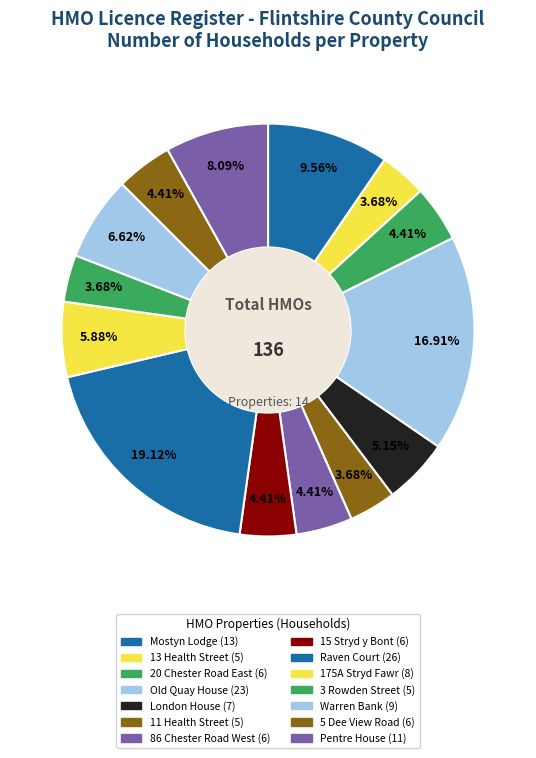

Count the number of slices in the pie.

14